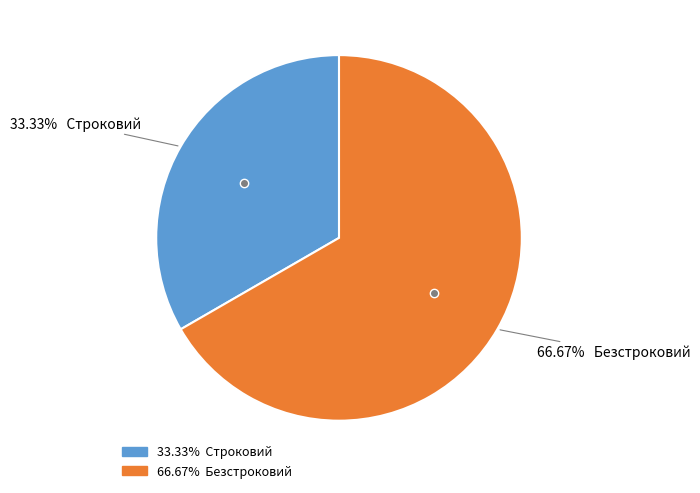

Is there any slice that represents more than half of the pie?

Yes